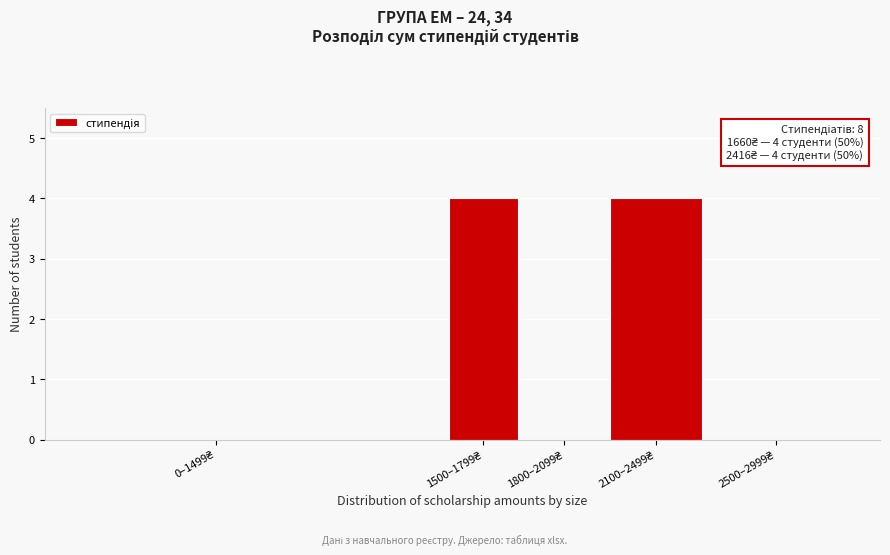

What is the greatest value displayed?

4